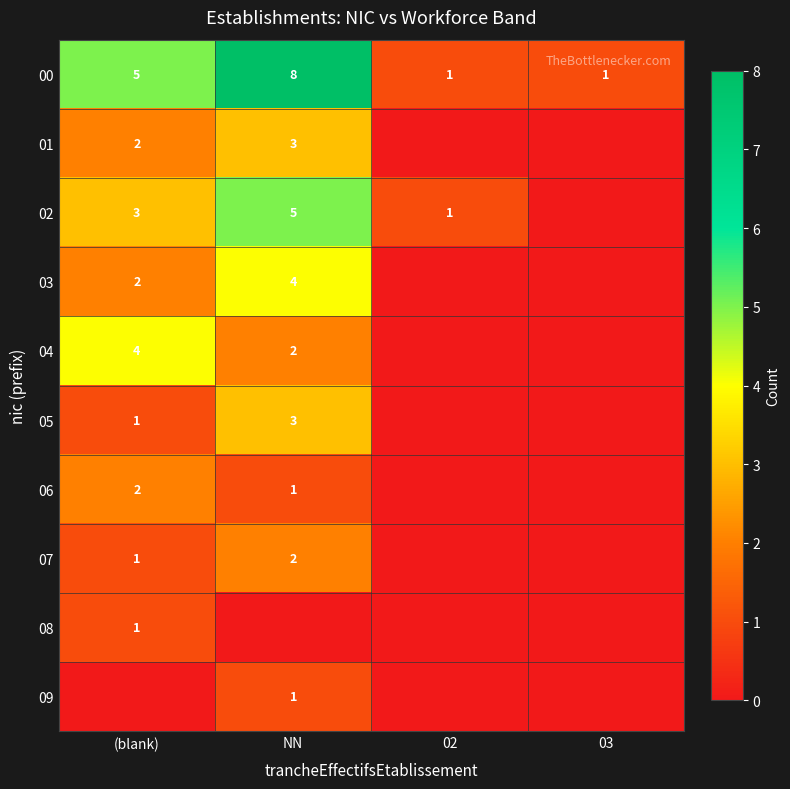

The 03 series shows 7 at NN. True or false?

False